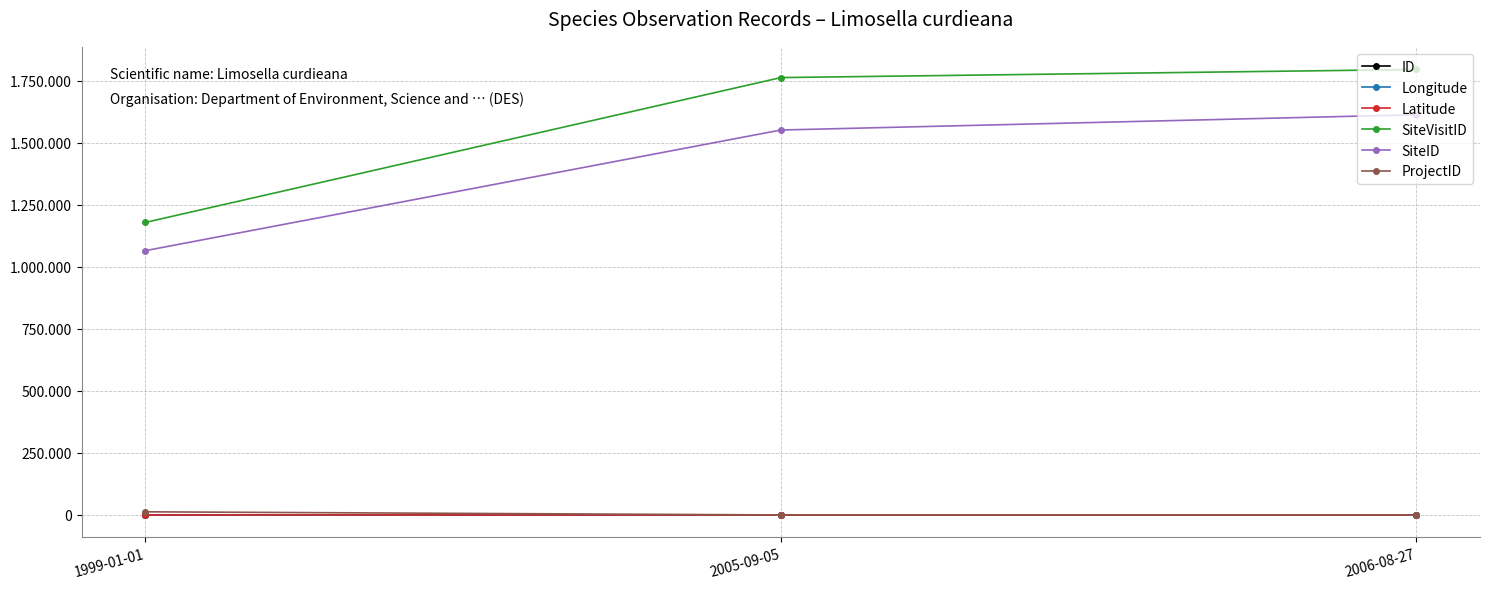

What is the value of the SiteID point at the 3rd from the left?

1612245.0